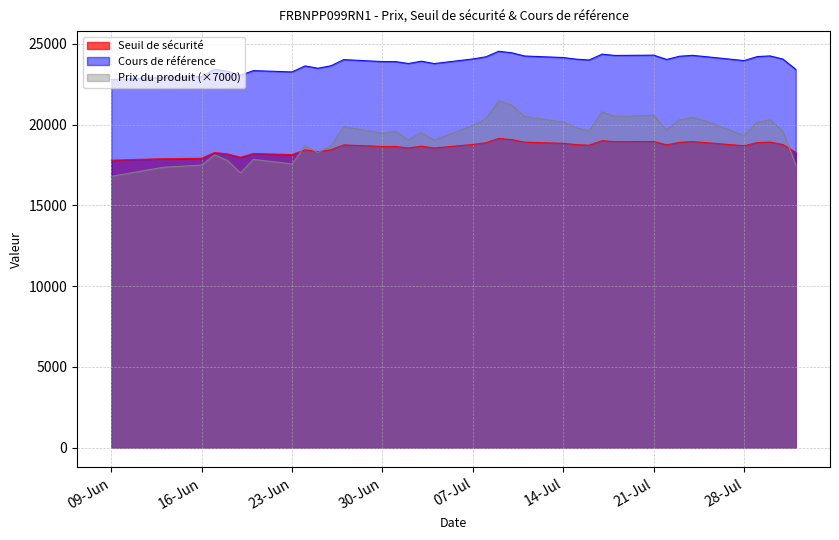

The value of Seuil de sécurité at 2025-07-03 is 18668.6. True or false?

True